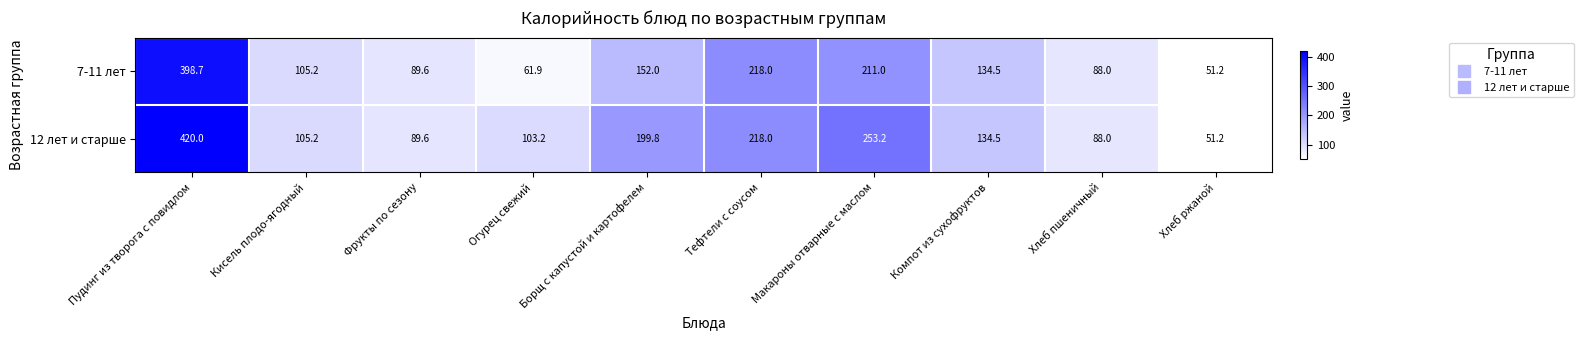

What is the approximate value of 12 лет и старше at Огурец свежий?

103.2